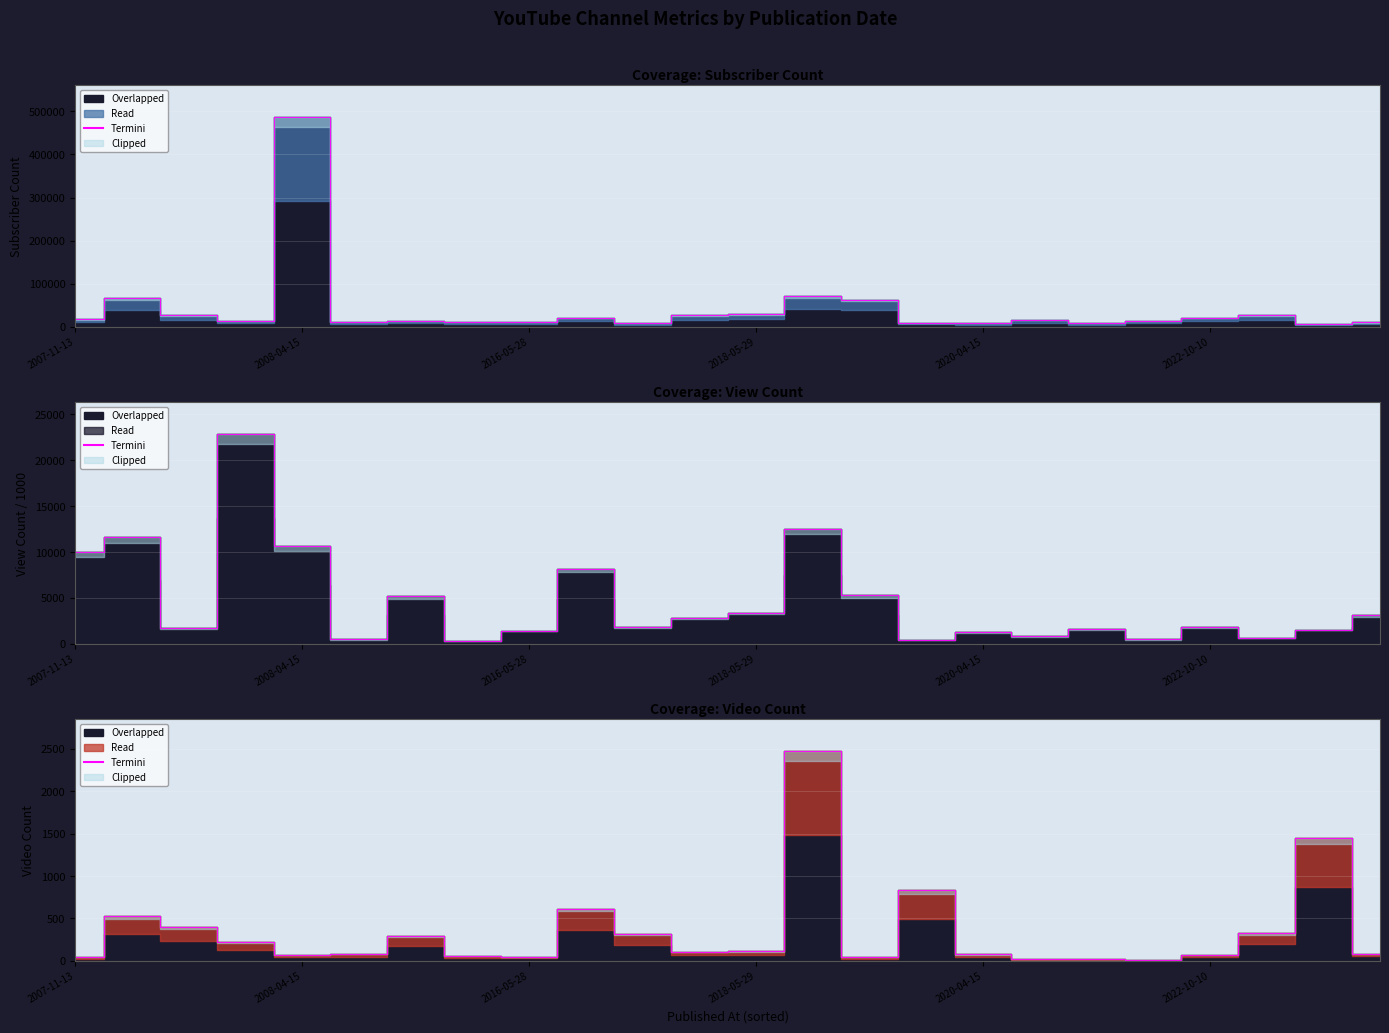

List the labels in order of value, smallest first.

19, 18, 17, 2007-11-13, 14, 8, 7, 20, 2020-04-15, 16, 2022-10-10, 23, 11, 12, 2018-05-29, 6, 10, 21, 2016-05-28, 2008-04-15, 9, 15, 22, 13